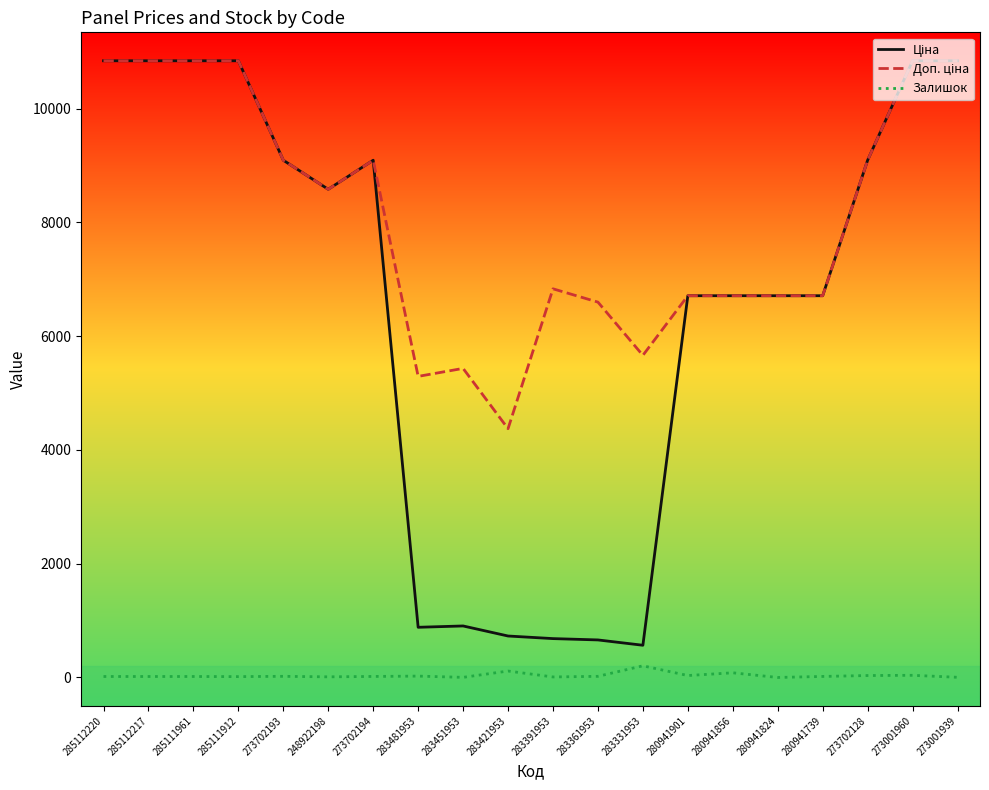

What is the maximum value shown in the chart?

10840.1